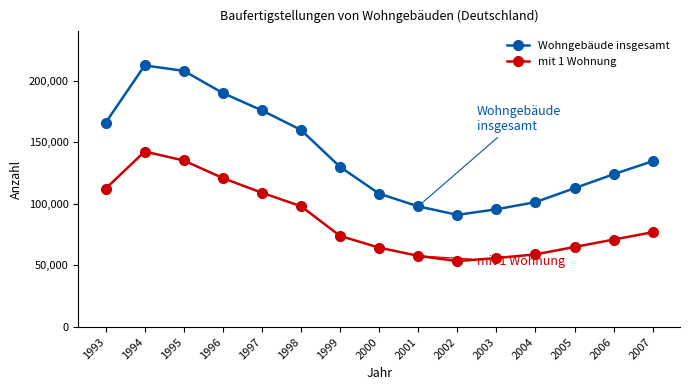

List the series in order of their overall mean, highest first.

Wohngebäude insgesamt, mit 1 Wohnung